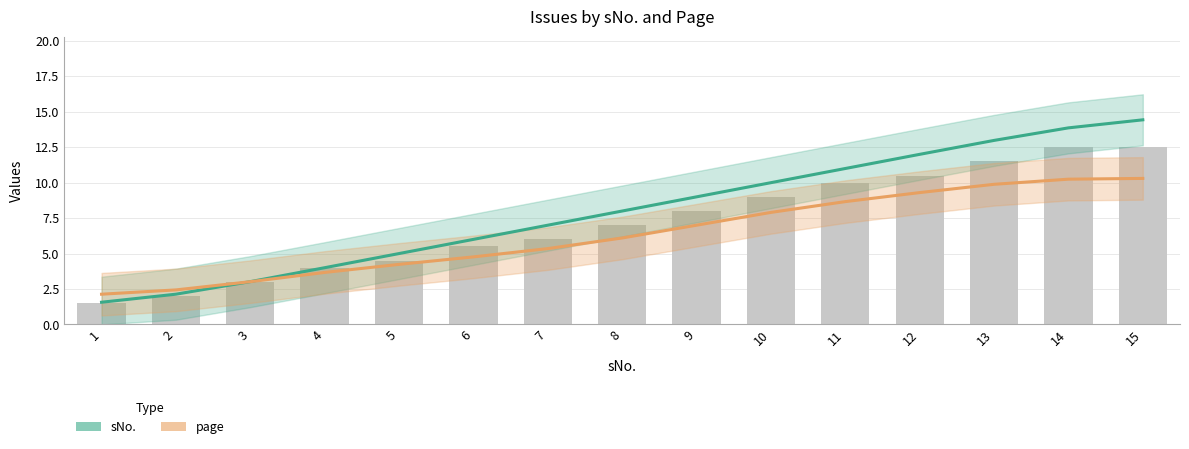

Rank the series by their average value, from highest to lowest.

sNo., page